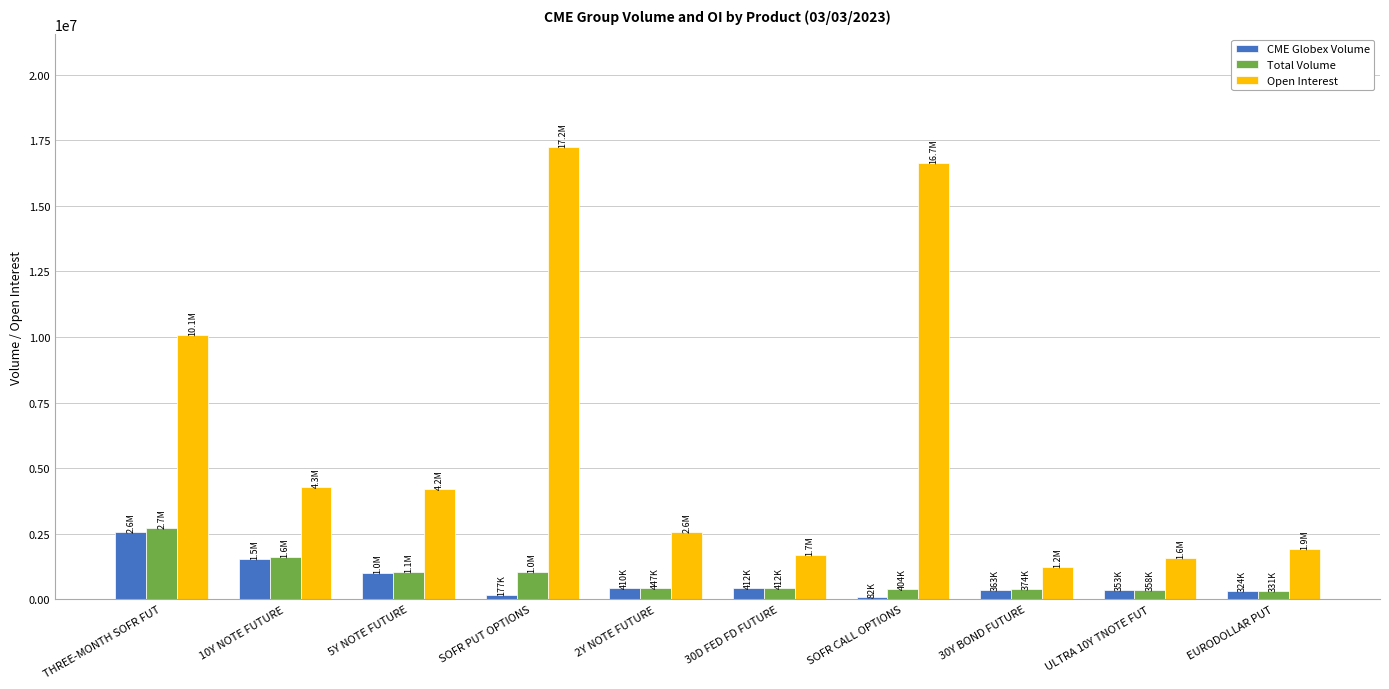

Count the number of categories in the chart.

10